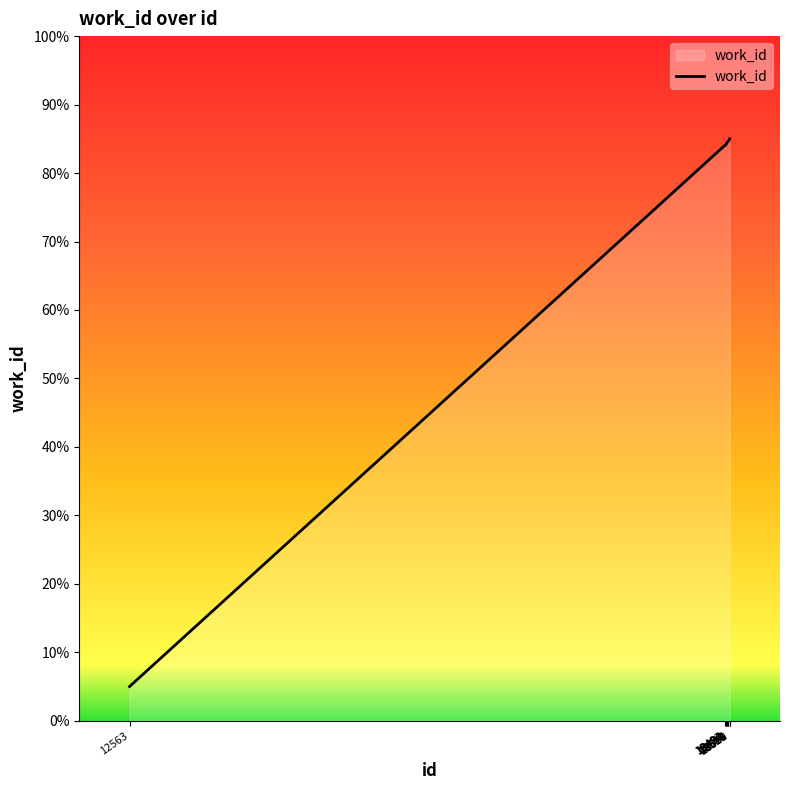

Rank the categories by value from highest to lowest.

18531, 18529, 18518, 18516, 18508, 18494, 18491, 18490, 18482, 12563